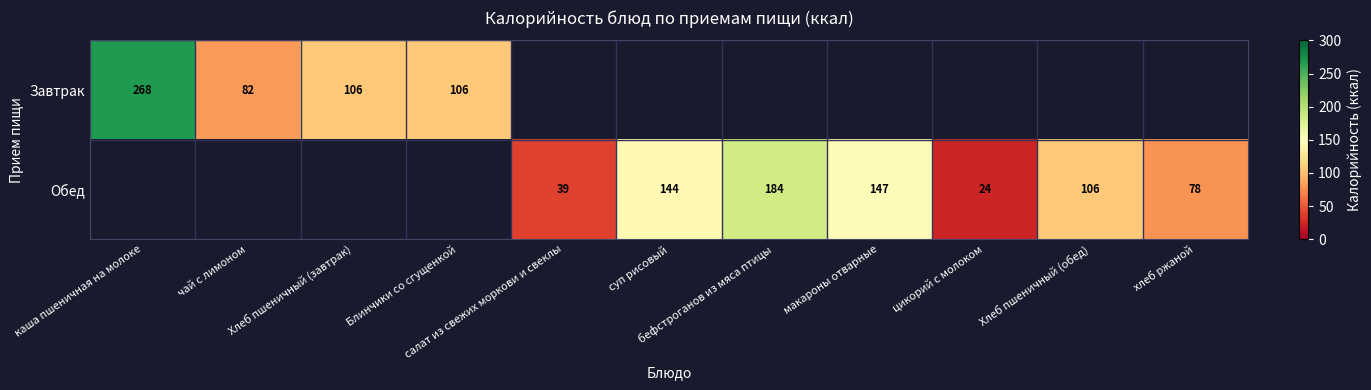

The value of Обед at бефстроганов из мяса птицы is 125.4. True or false?

False